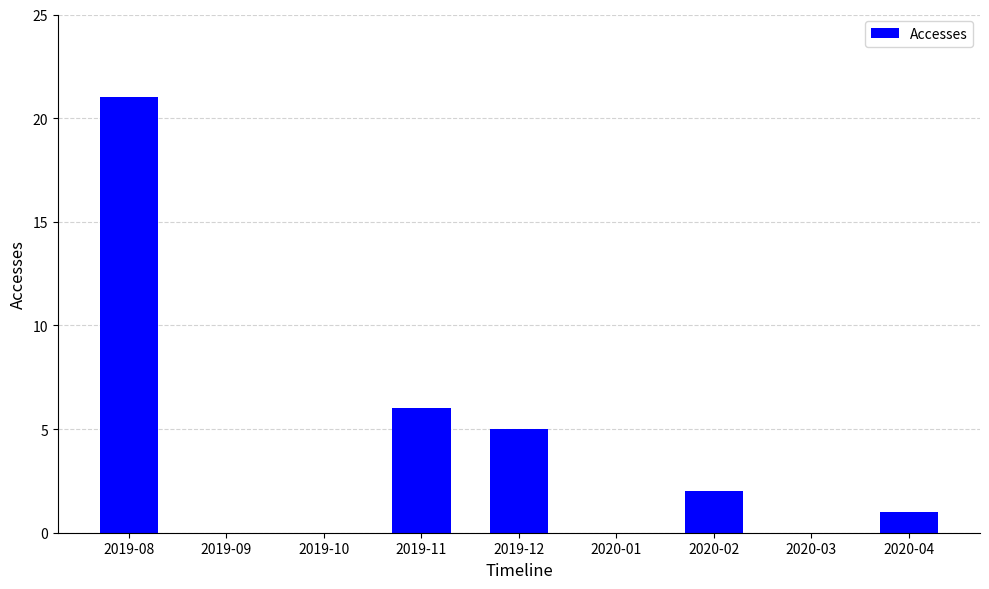

What is the sum of the values at 2020-02 and 2019-08?

23